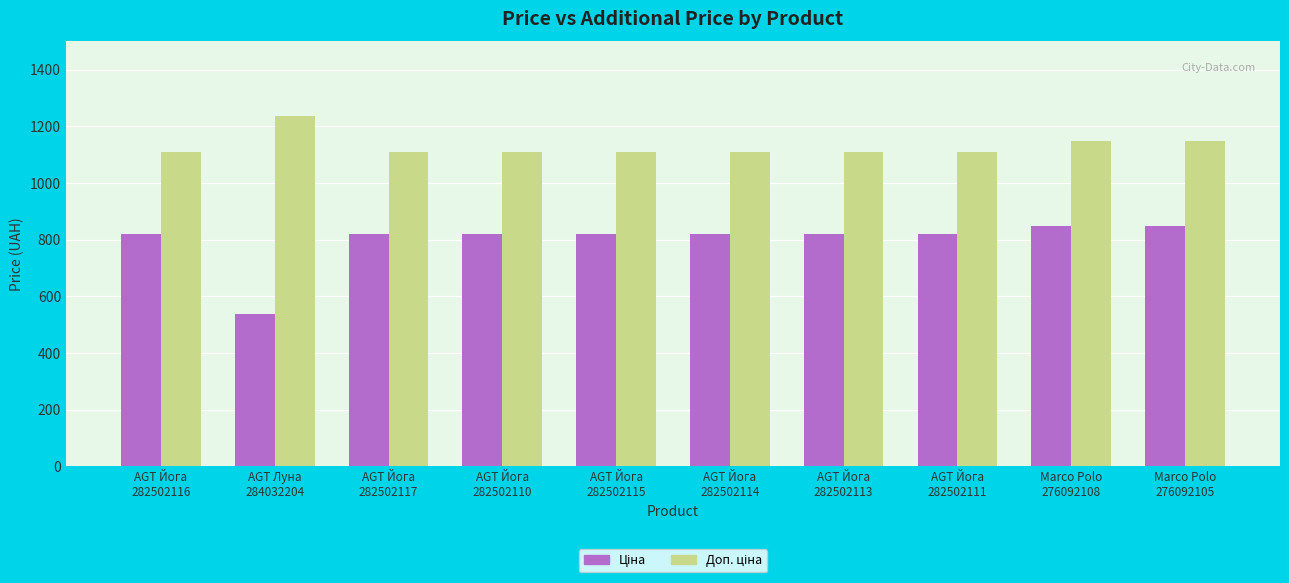

Are the bars grouped side by side (vs. stacked)?

Yes